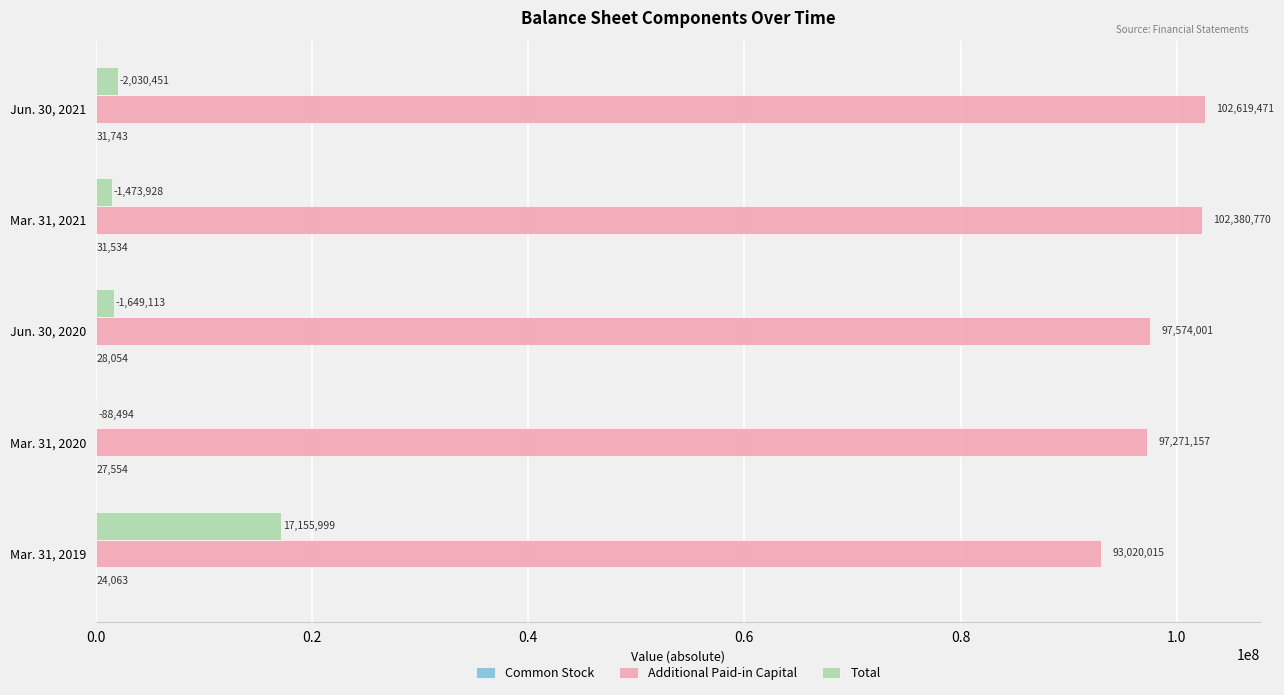

What is the sum of all Total values?

22397985